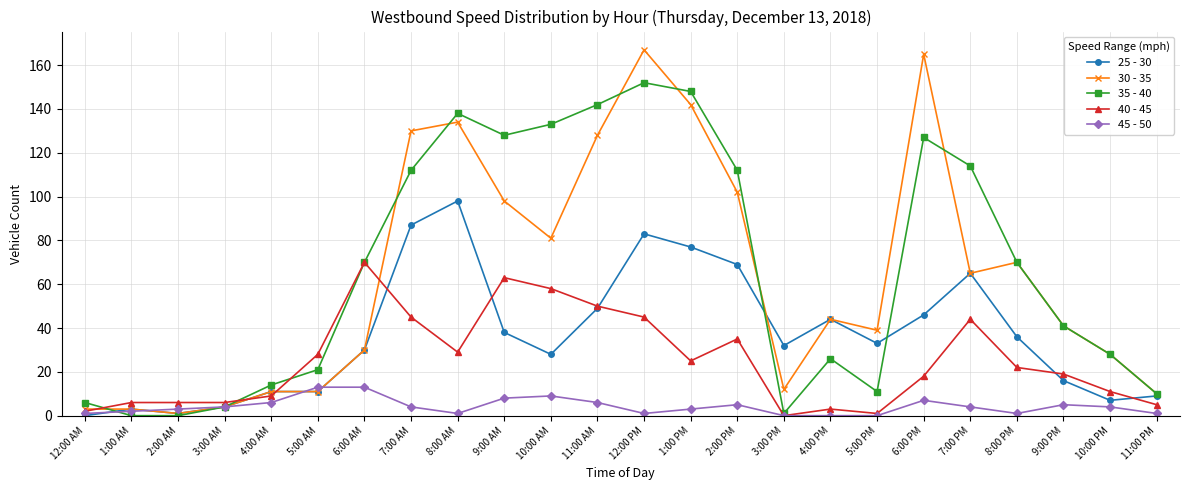

How many data points in 30 - 35 are less than 44?

12